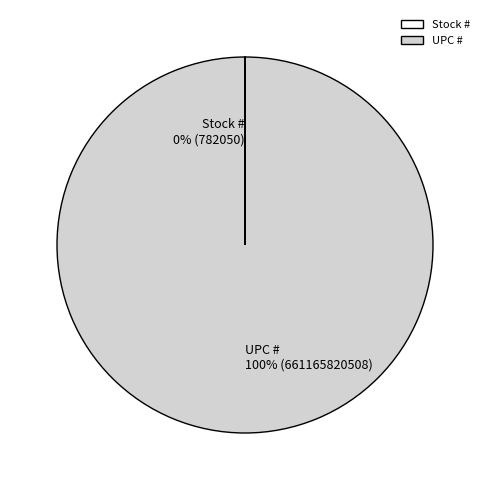

Which category has the biggest portion of the pie?

UPC #